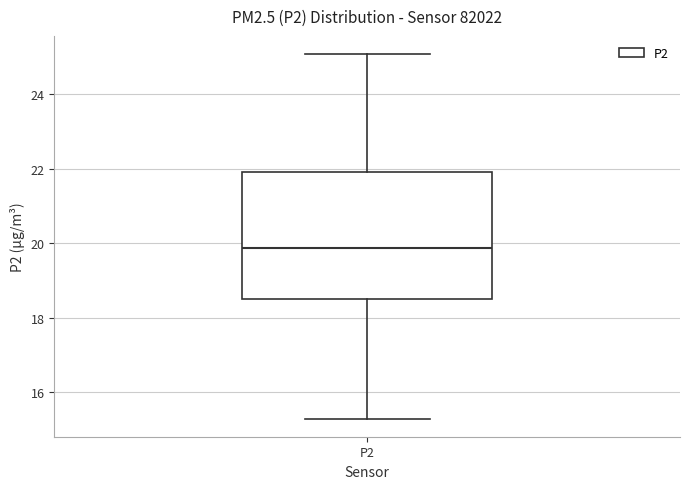

Where does the lower whisker of the box for P2 end on the y-axis? The values are not printed on the chart, so give them approximately, as read against the axis.

15.4